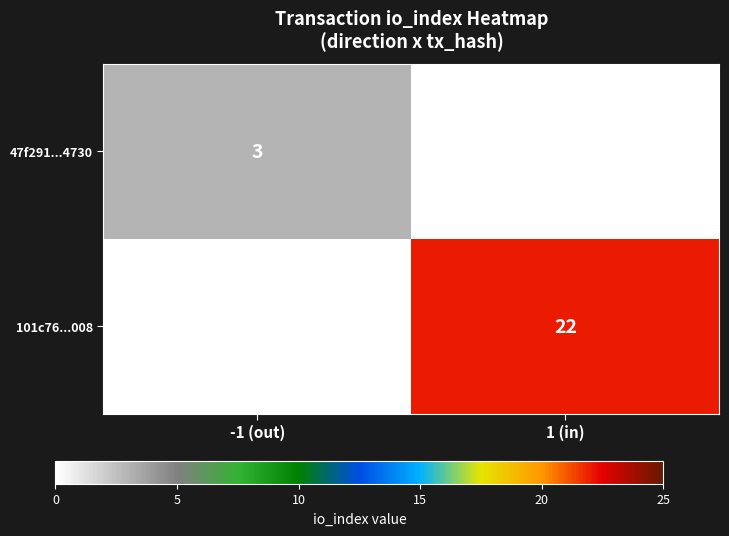

At -1 (out), list the series in order from smallest to largest.

101c76...008, 47f291...4730